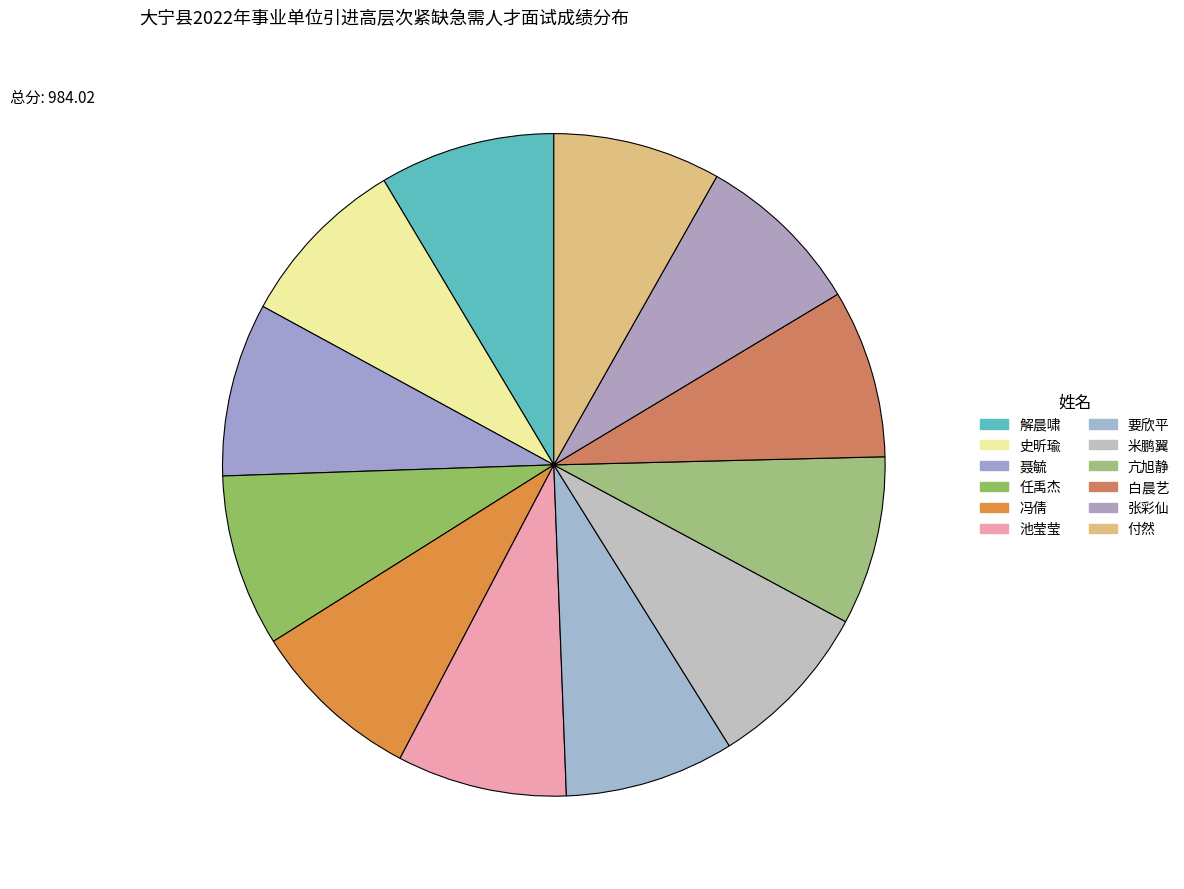

Is it true that 亢旭静 is 18% of the pie?

False